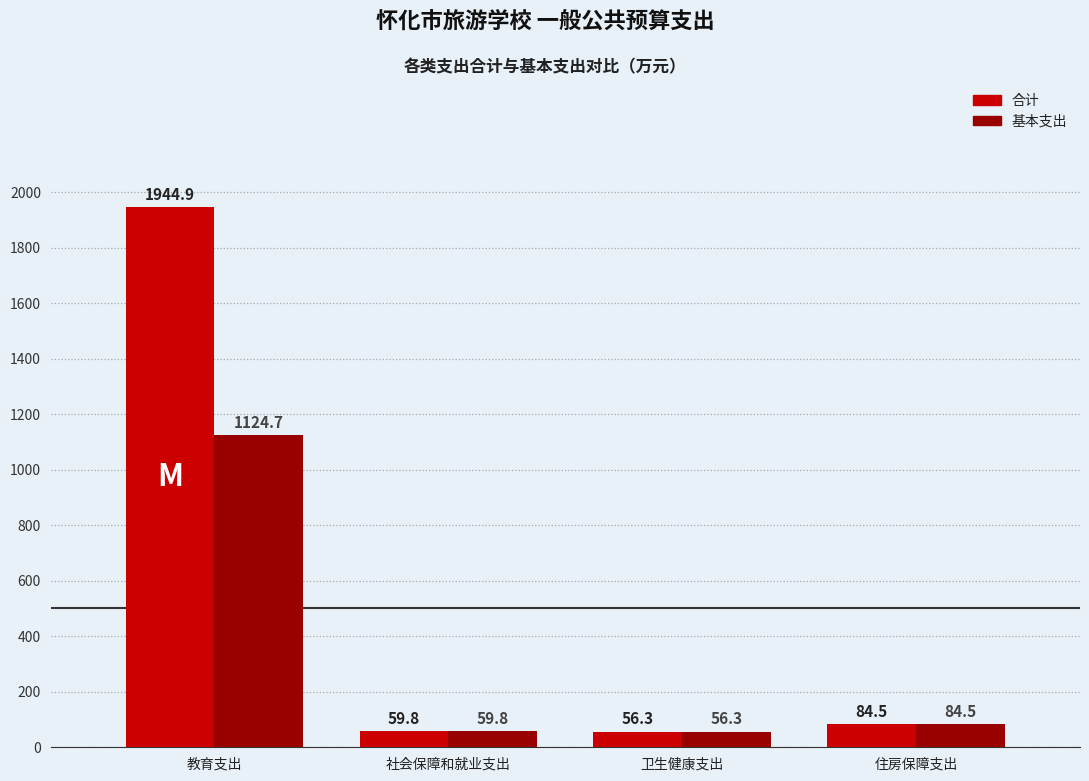

What is the label of the 3rd bar from the left?

卫生健康支出